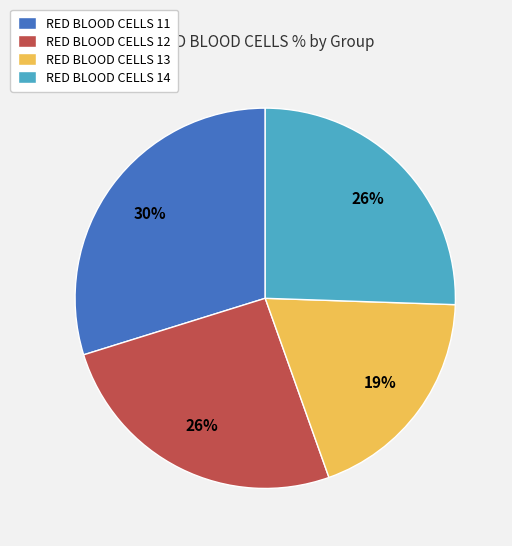

Does any single category account for the majority?

No